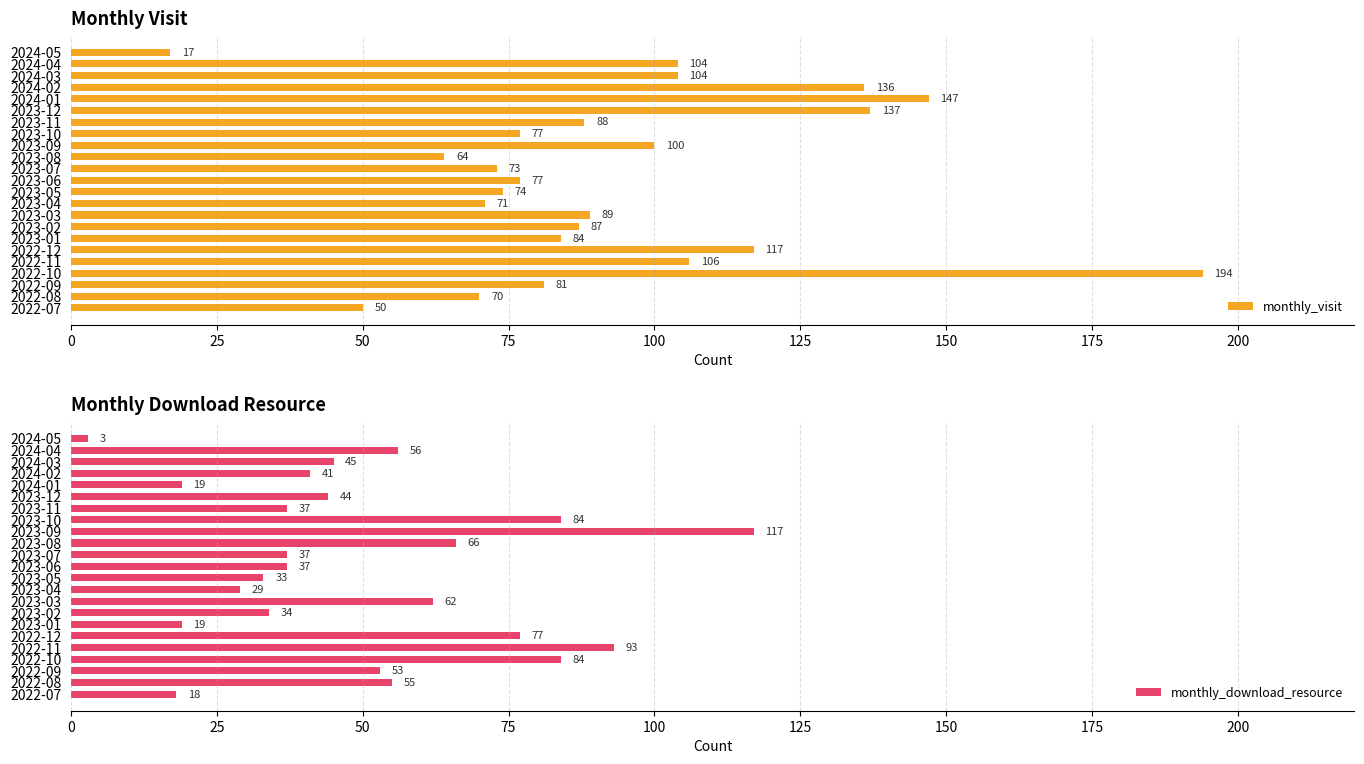

Reading right to left, transcribe all the data shown in this chart.

monthly_visit: 17	104	104	136	147	137	88	77	100	64	73	77	74	71	89	87	84	117	106	194	81	70	50
monthly_download_resource: 3	56	45	41	19	44	37	84	117	66	37	37	33	29	62	34	19	77	93	84	53	55	18